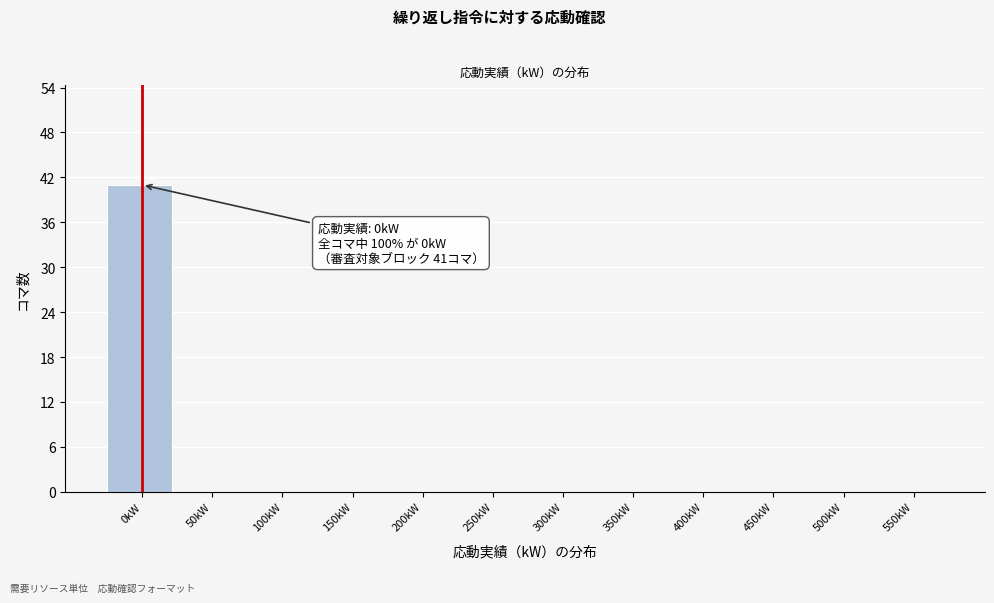

Reading left to right, list all the values displayed in this chart.

0kW=41	50kW=0	100kW=0	150kW=0	200kW=0	250kW=0	300kW=0	350kW=0	400kW=0	450kW=0	500kW=0	550kW=0